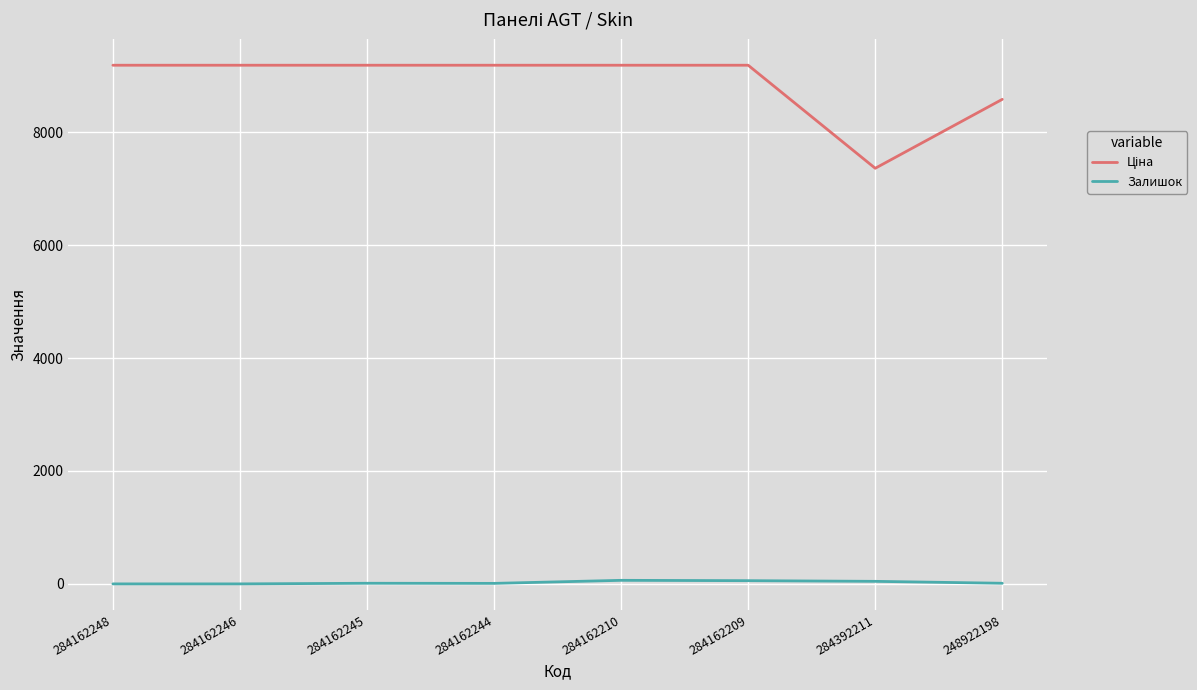

True or false: Залишок has a value of 0.0 at 284162248.

True